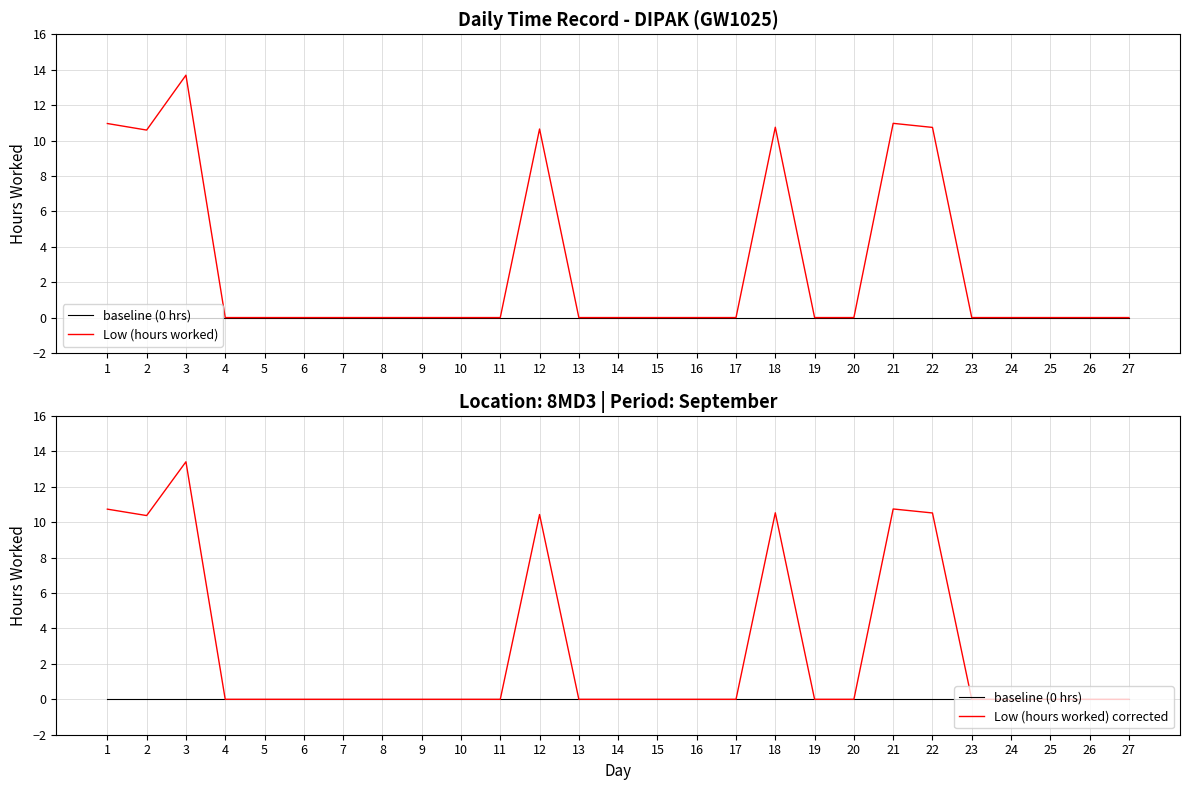

Rank the series at 25 from highest to lowest value.

baseline (0 hrs), Low (hours worked), Low (hours worked) corrected